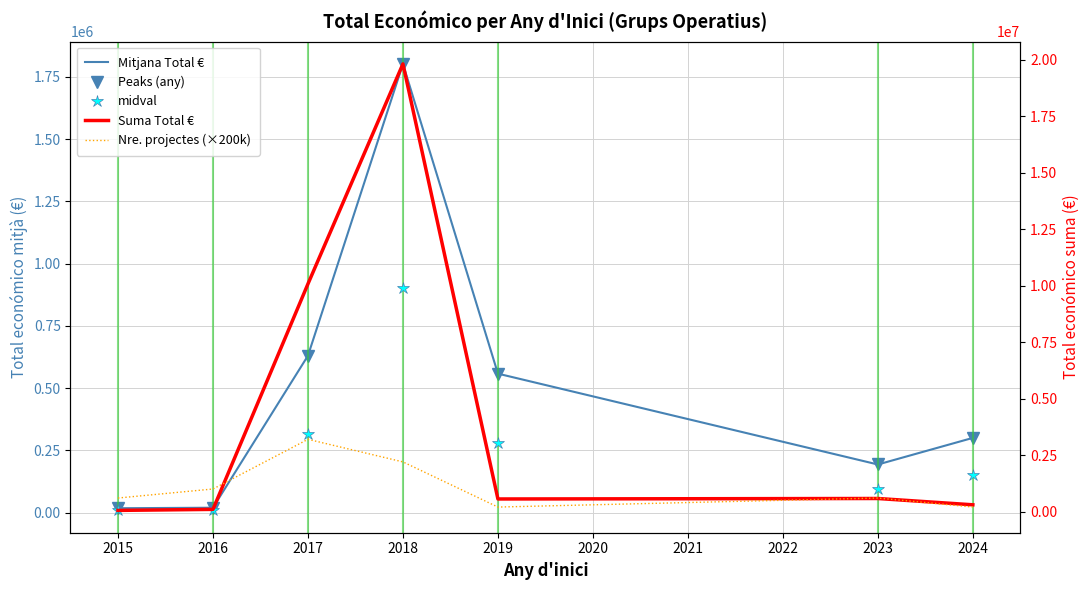

List the series in order of their peak value, lowest first.

midval, Mitjana Total €, Peaks (any), Nre. projectes (×200k), Suma Total €